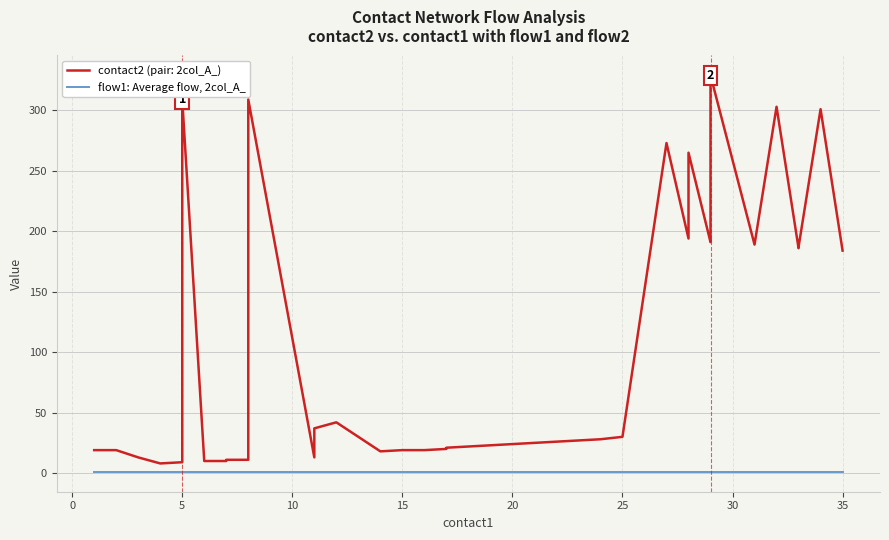

What is the value of the flow1 point at the 38th from the left?

1